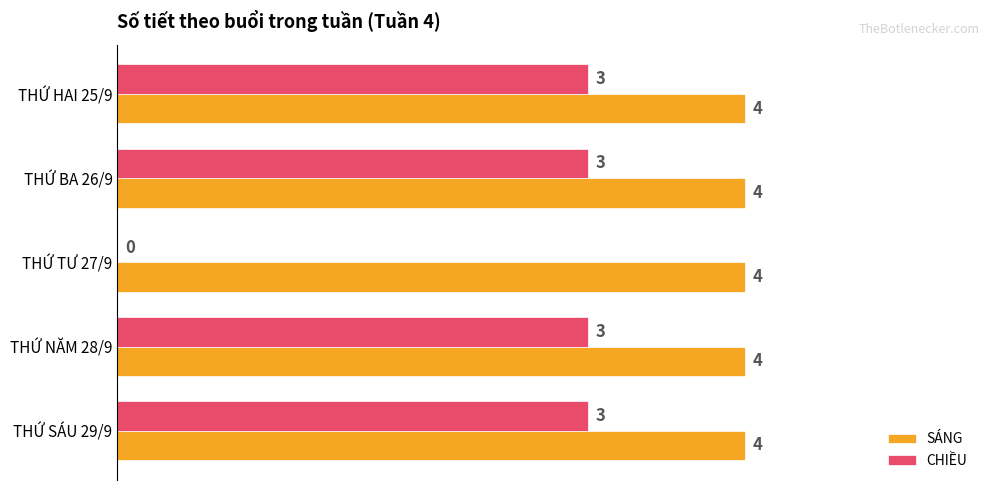

What is the greatest value displayed?

4